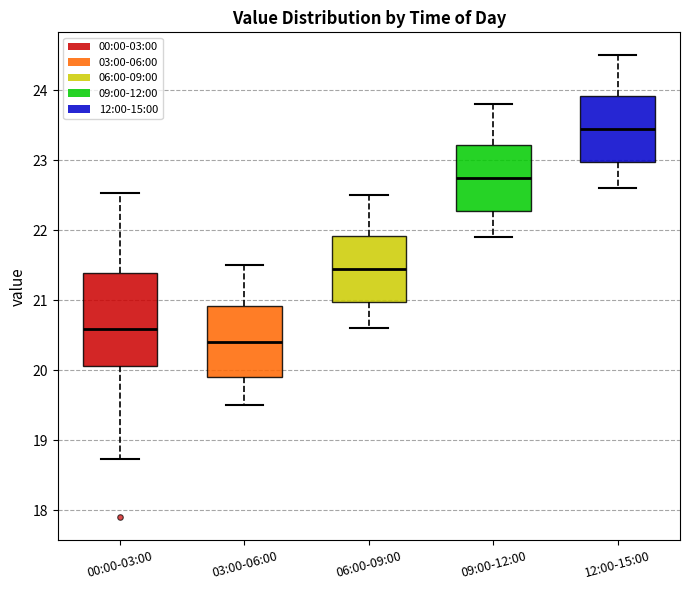

Which box is the tallest, from its lower edge to its upper edge?

00:00-03:00